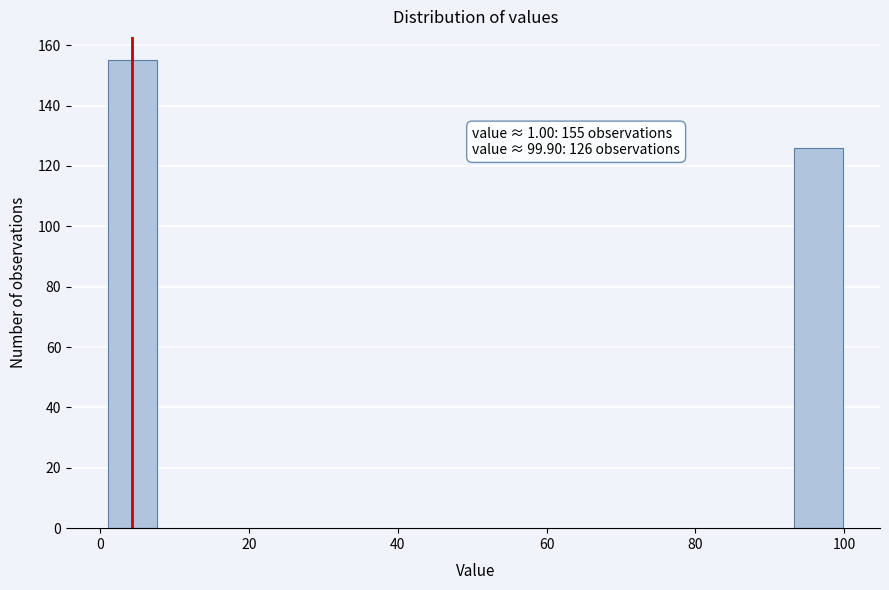

Read against the x-axis, roughly where is the centre of the tallest bar?

4